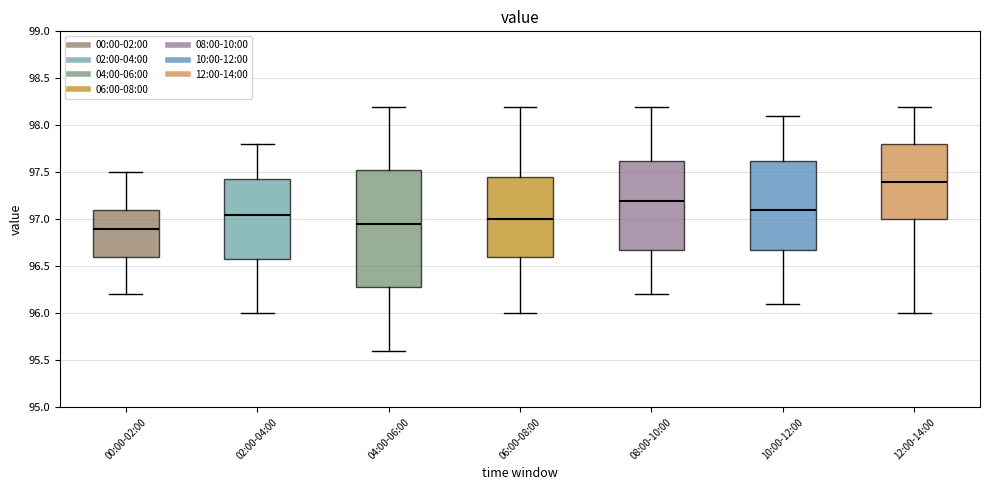

Comparing the boxes themselves (not the whiskers), which one is the tallest?

04:00-06:00